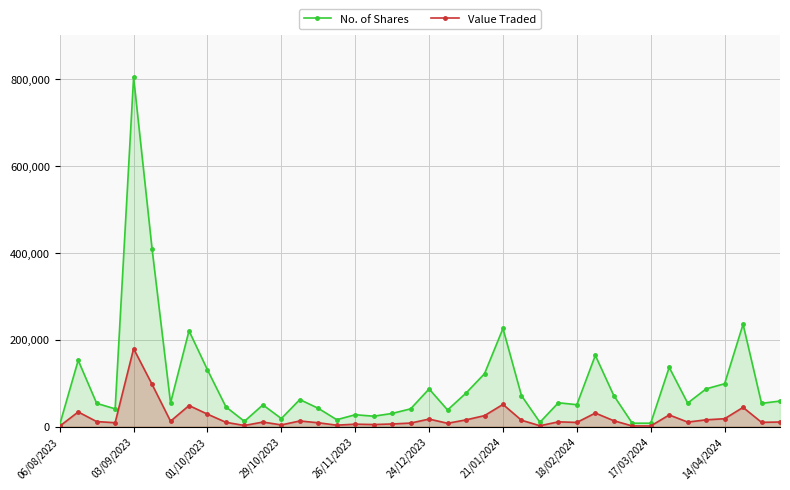

How many interior local valleys does the Value Traded series have?

12